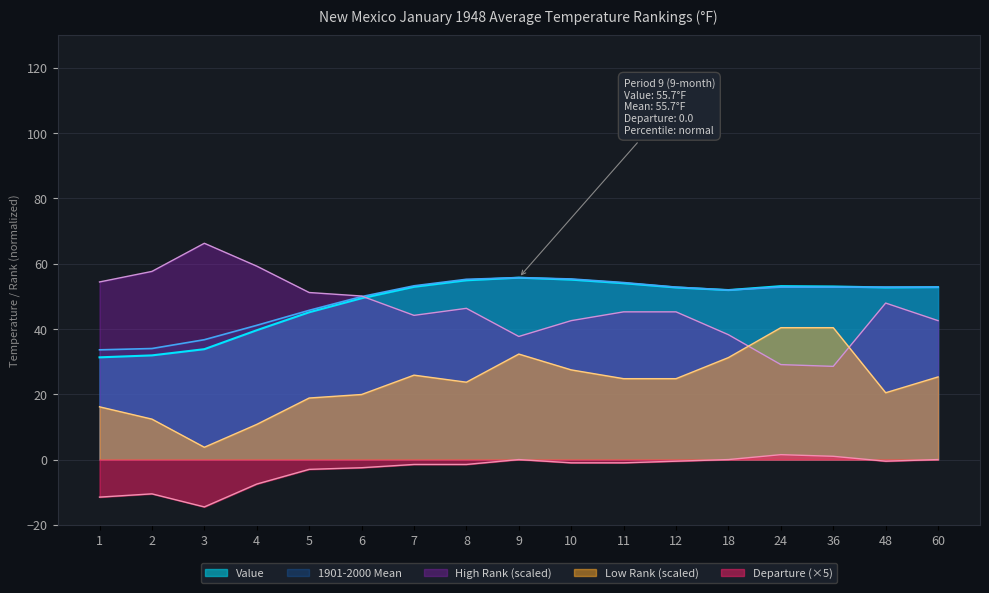

At which label is Low Rank closest to 22?

48